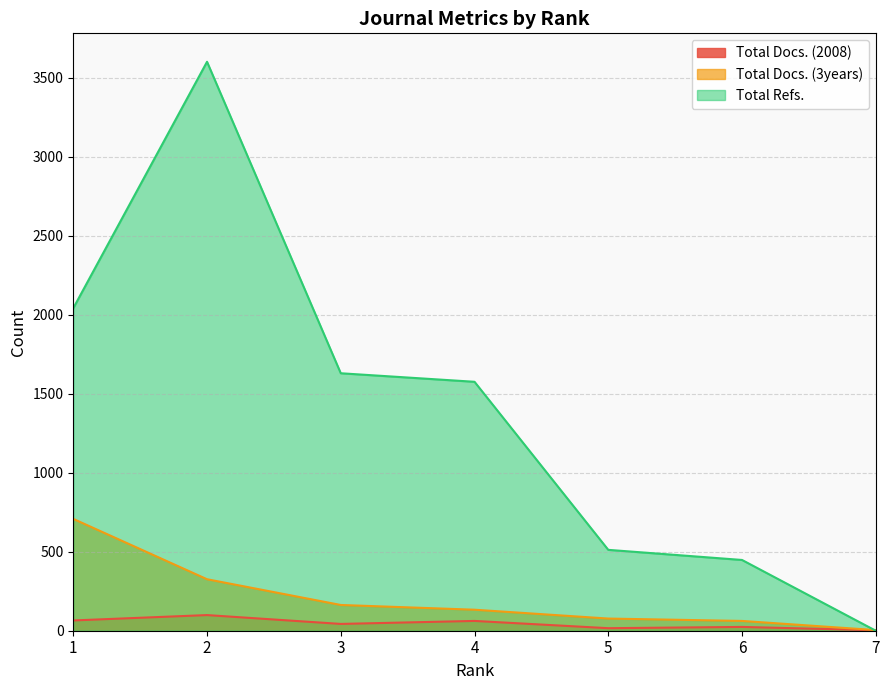

The value of Total Refs. at 5 is 512. True or false?

True